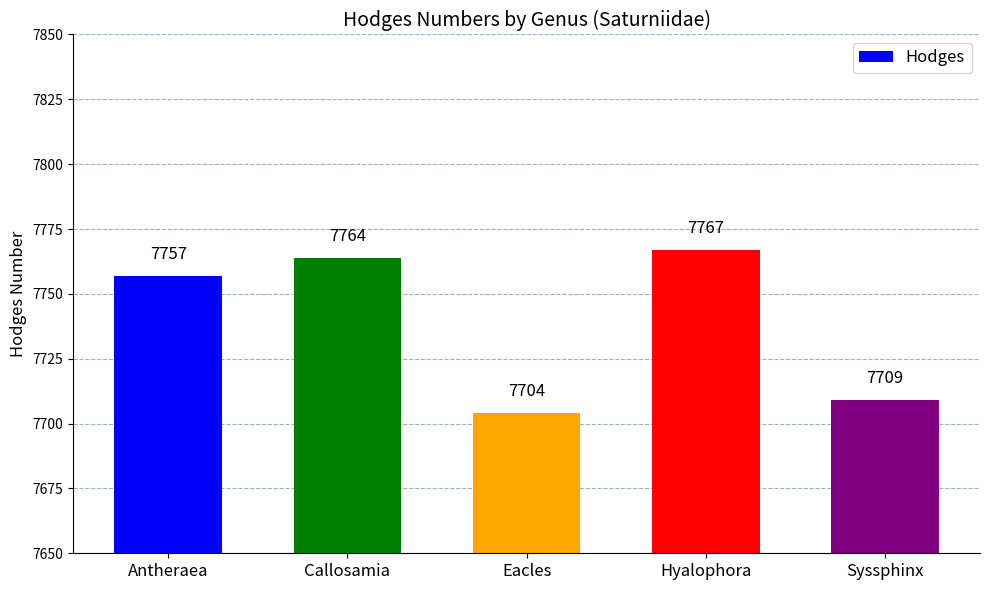

Which category has the lowest value across all series?

Eacles